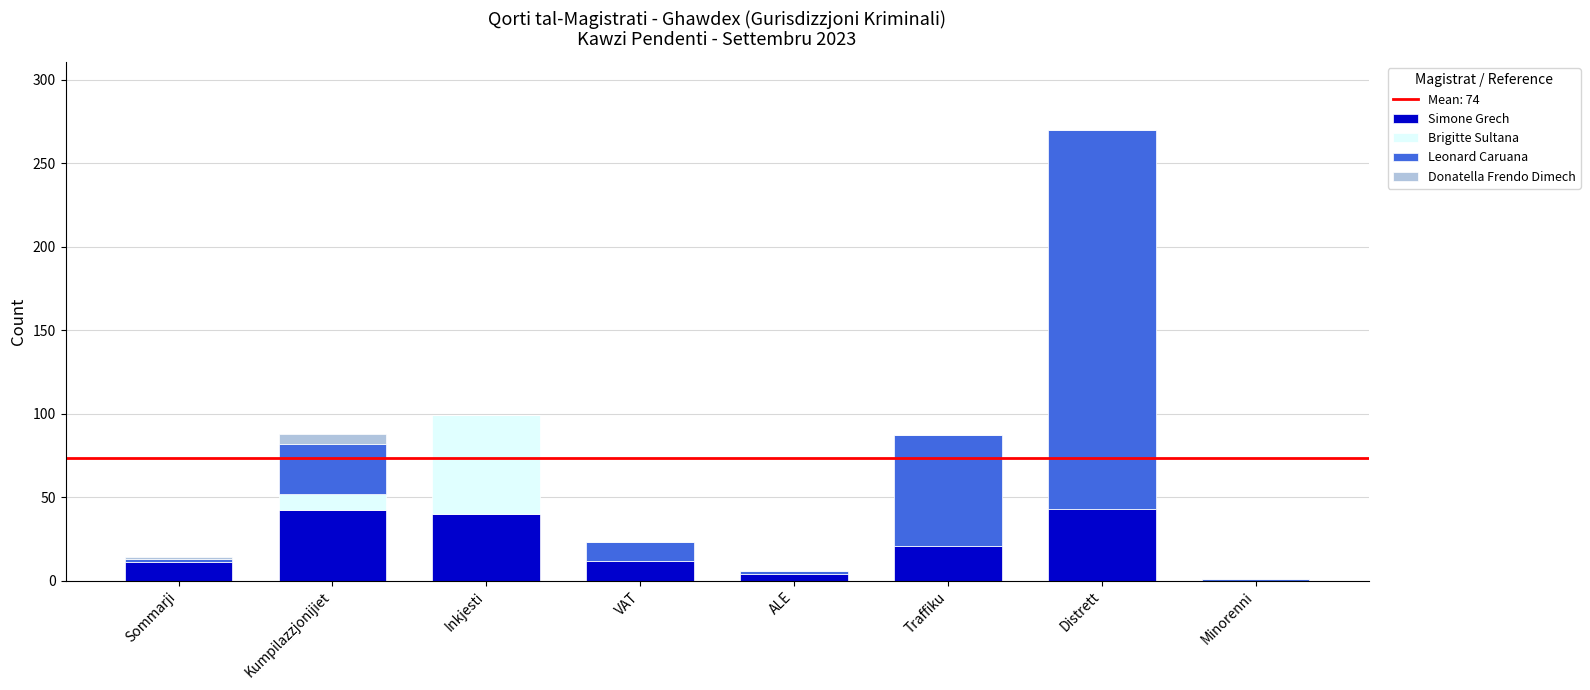

The Simone Grech series shows 43 at Distrett. True or false?

True